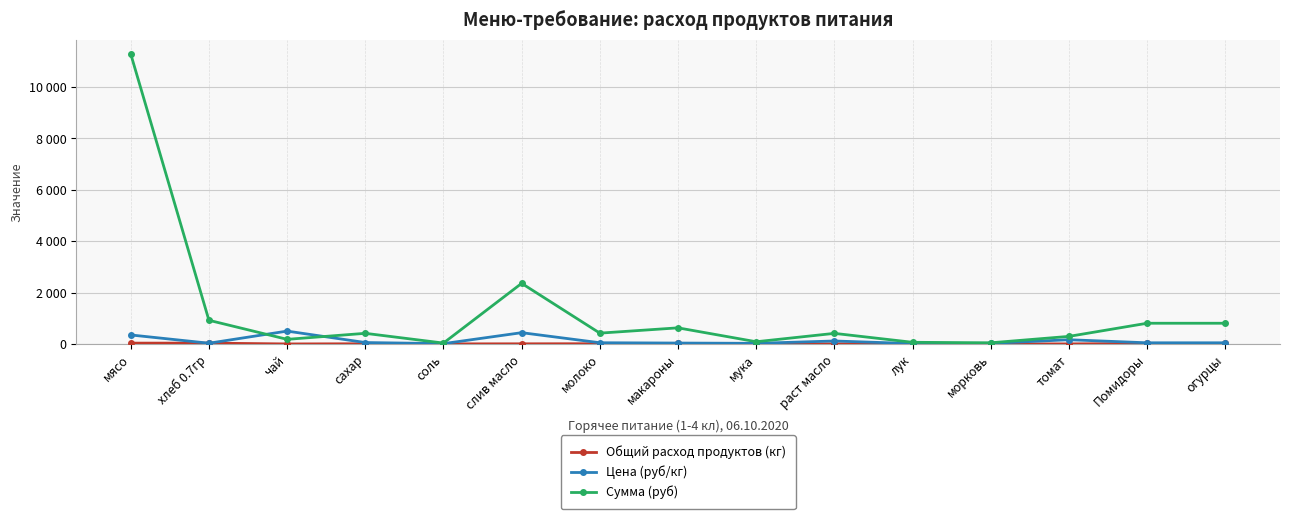

How many interior local peaks does the Сумма (руб) series have?

4